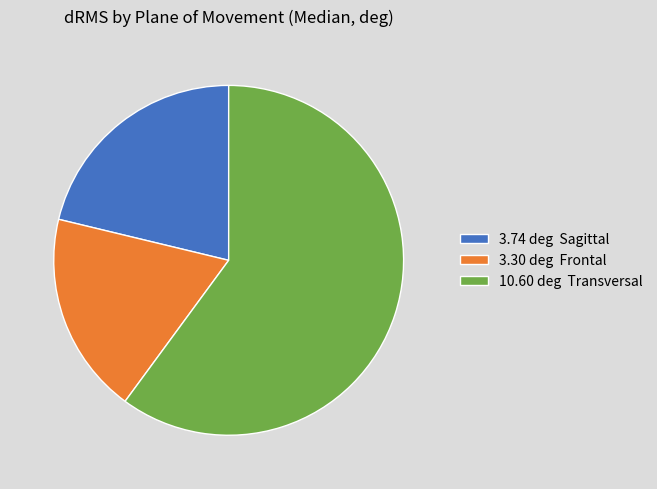

Which has a higher value, 10.60 deg Transversal or 3.30 deg Frontal?

10.60 deg Transversal